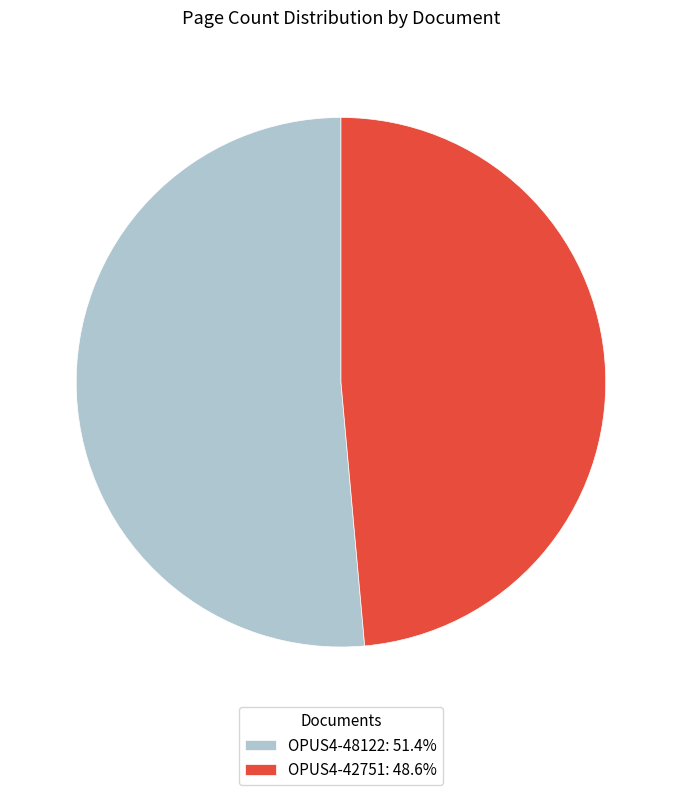

Approximately how many times larger is the value at OPUS4-42751: 48.6% compared to OPUS4-48122: 51.4%?

0.9